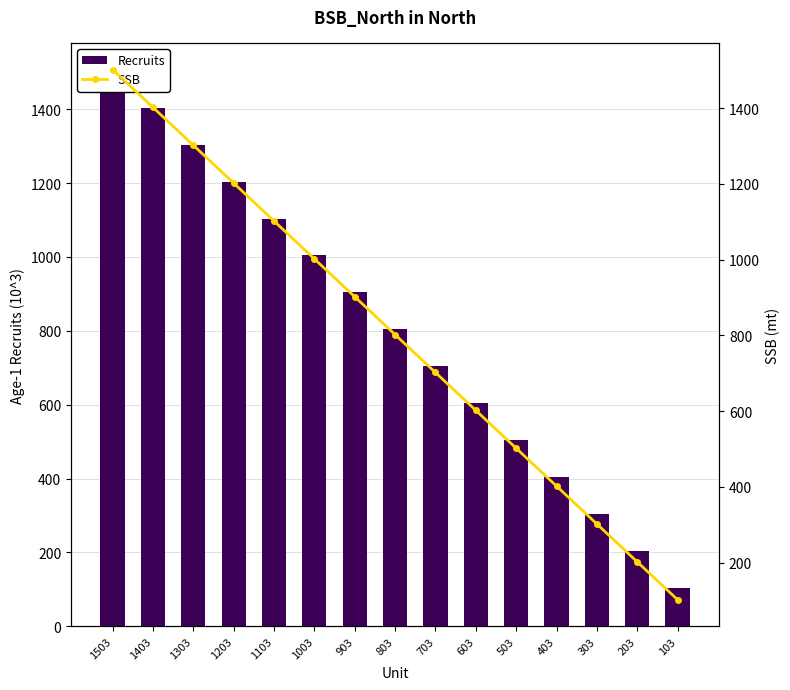

Where is Recruits nearest to the value 804?

803